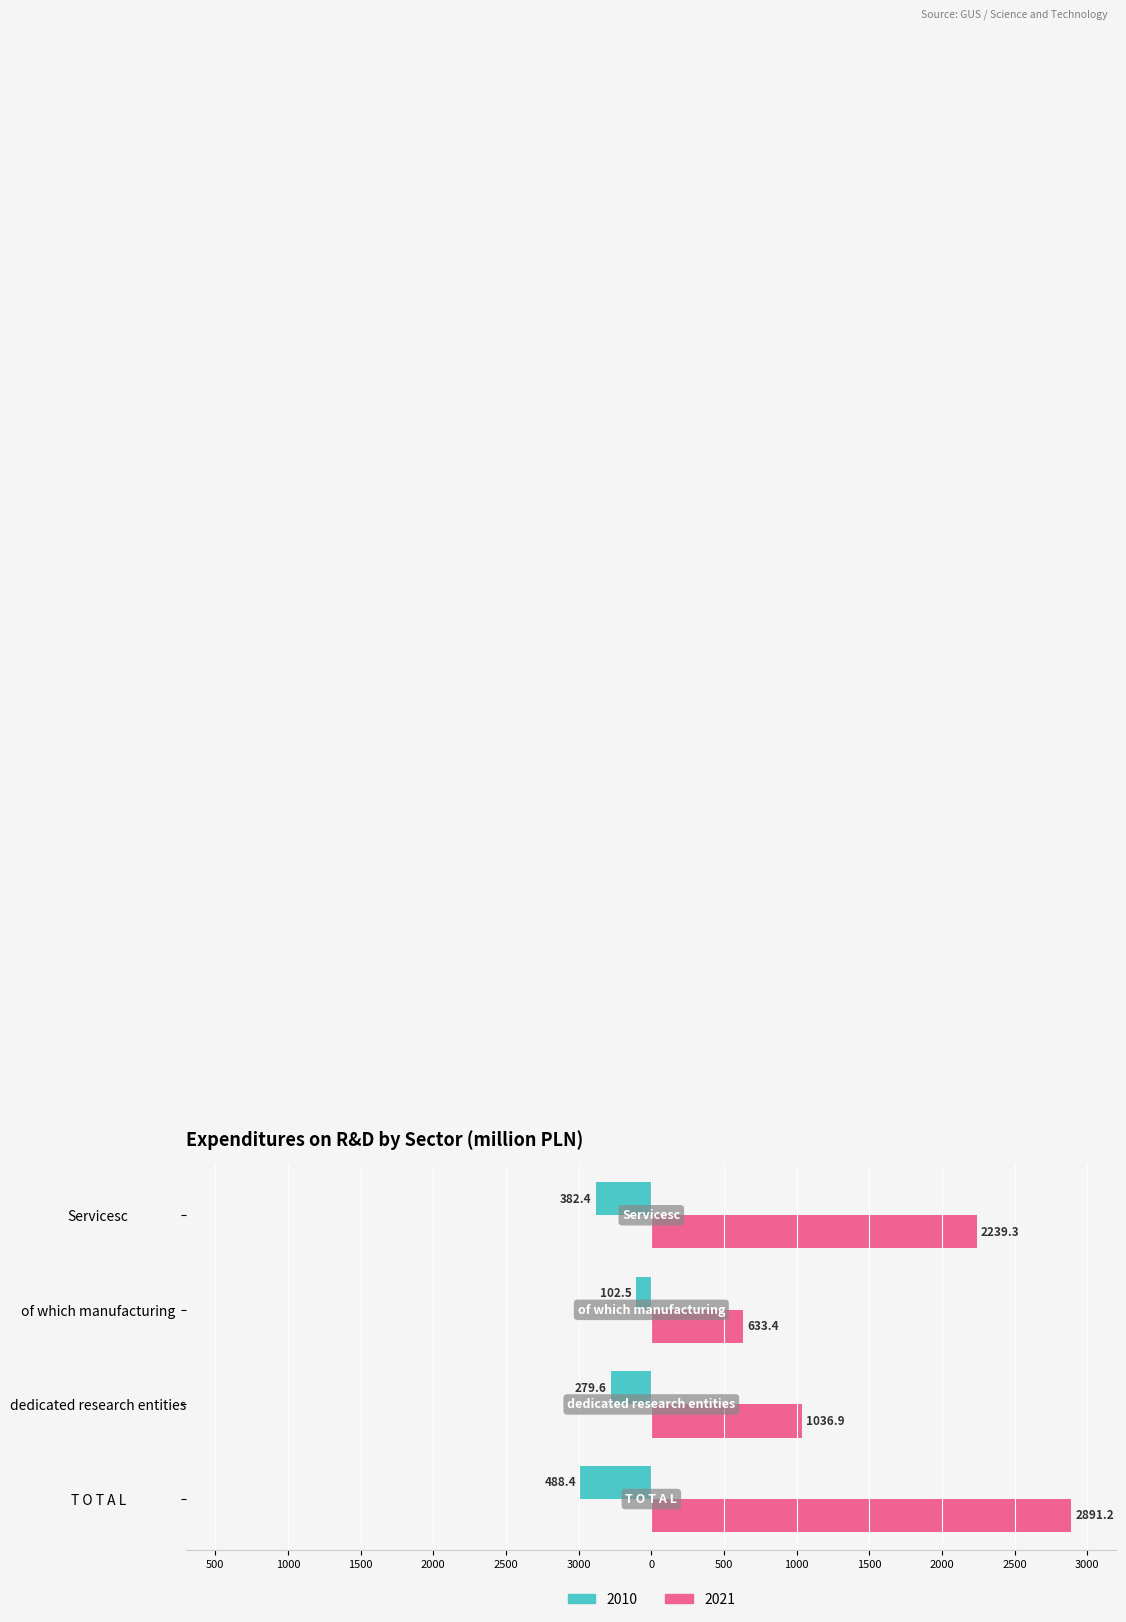

What are all the series names shown in the legend?

2010, 2021